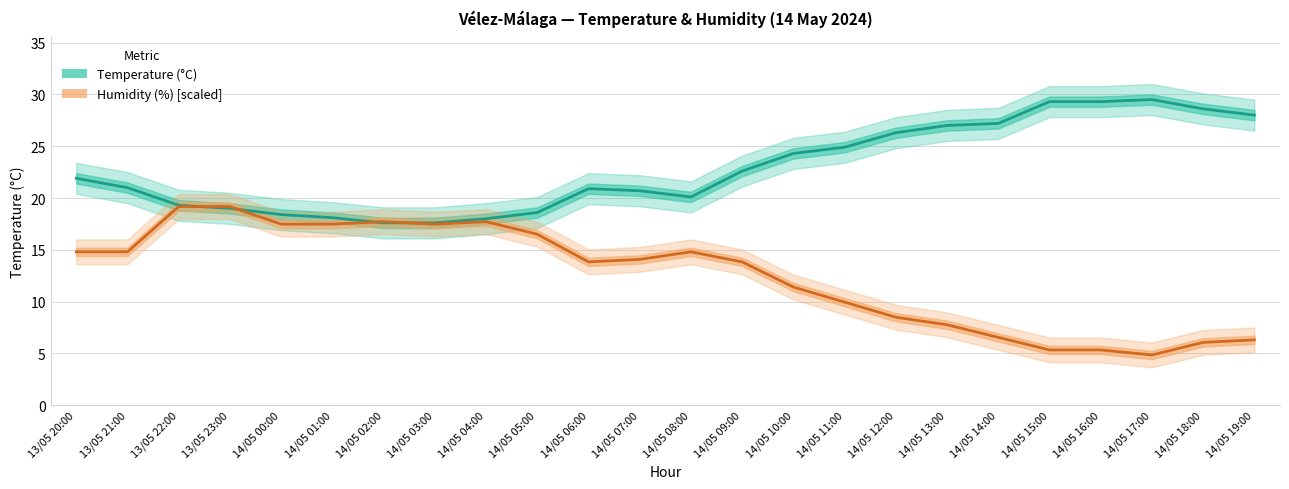

What is the label of the 14th point from the left?

14/05 09:00